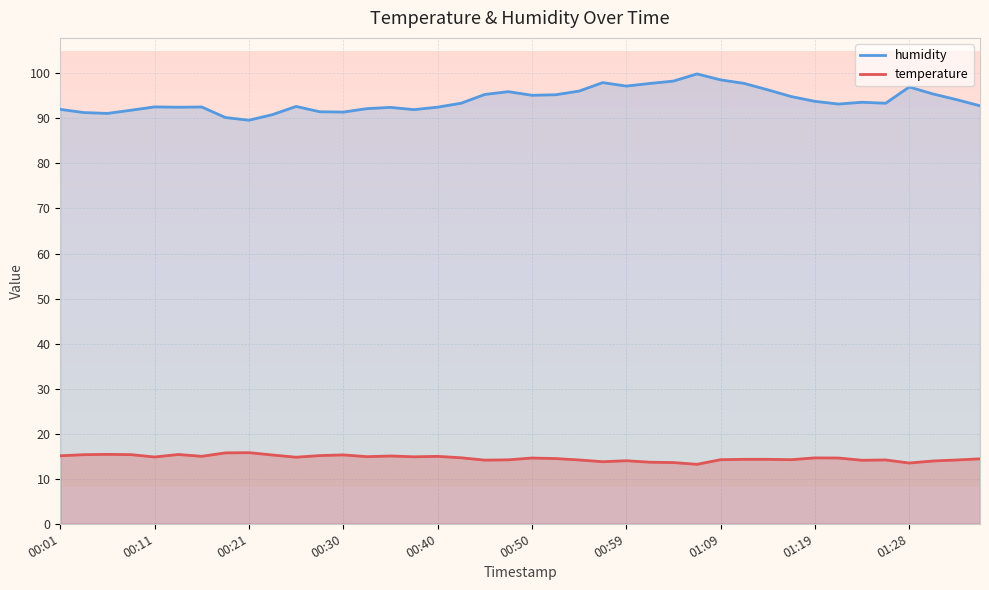

How many data points in temperature are less than 14?

6